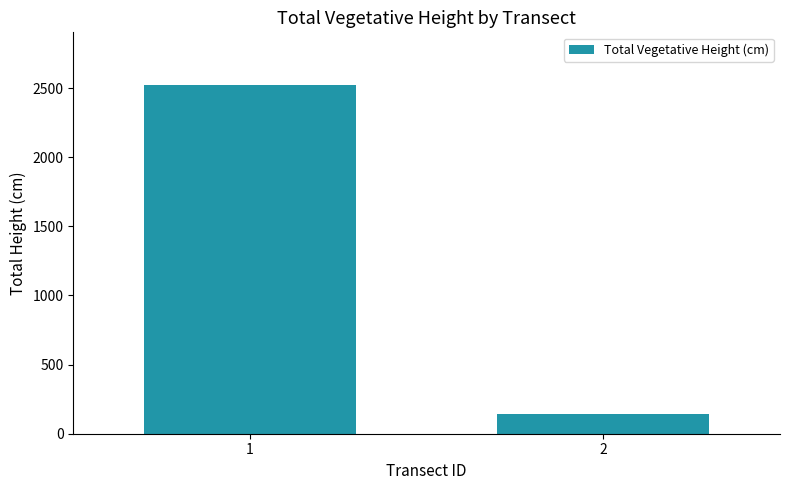

Is it true that the value at 1 is 1001?

False